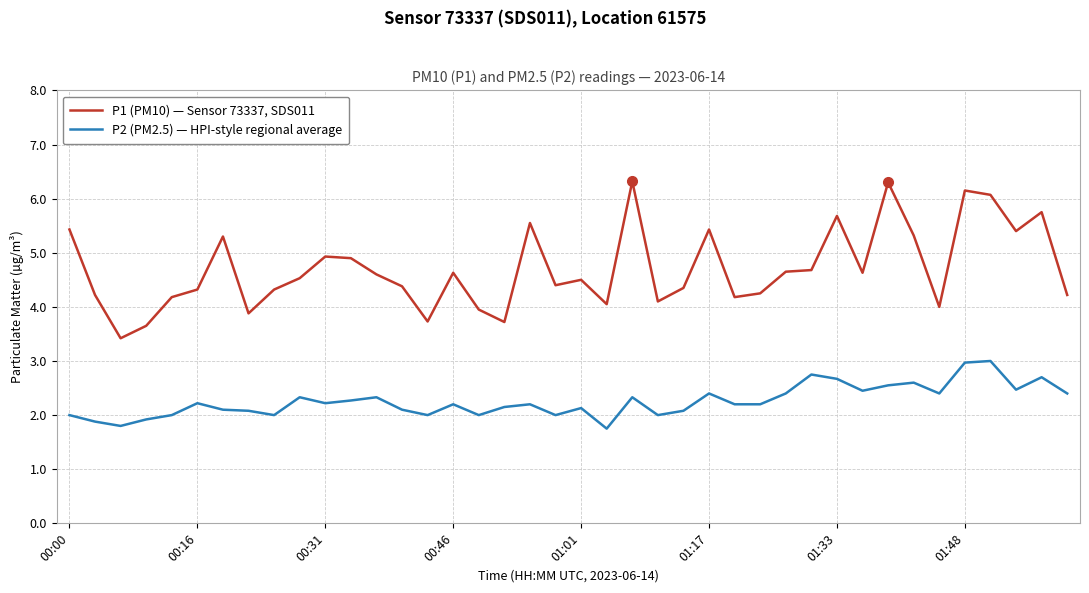

True or false: P2 (PM2.5) — HPI-style regional average and P1 (PM10) — Sensor 73337, SDS011 cross at least once.

False